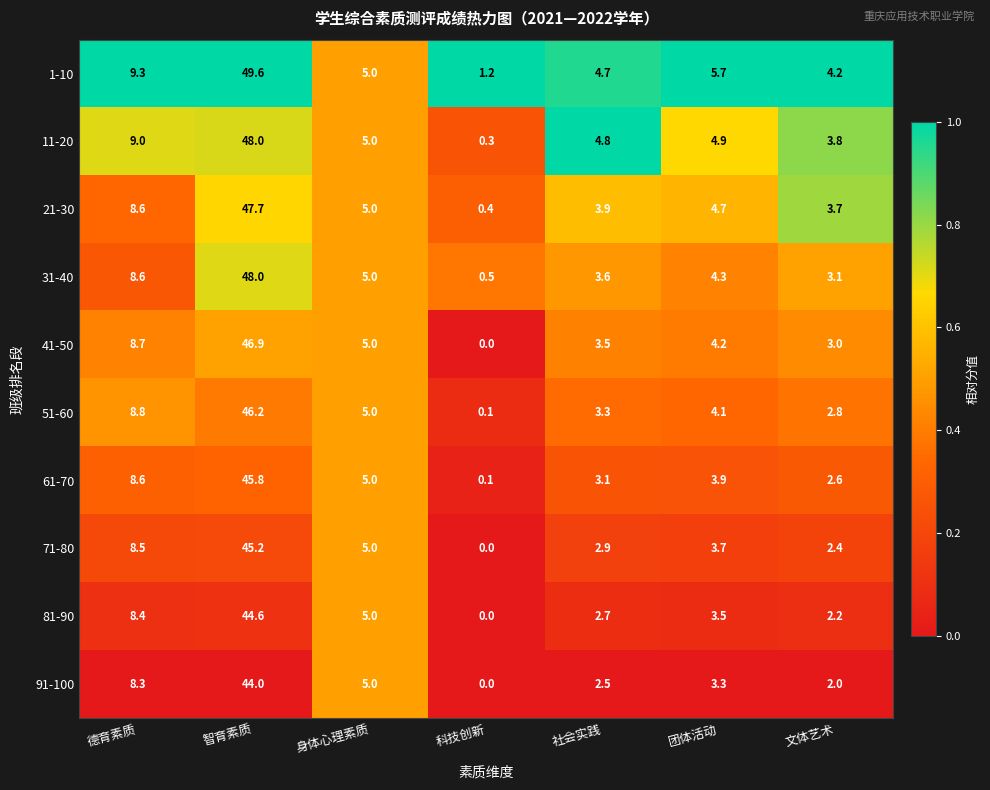

Is the value of 81-90 at 科技创新 greater than the value of 51-60 at 身体心理素质?

No